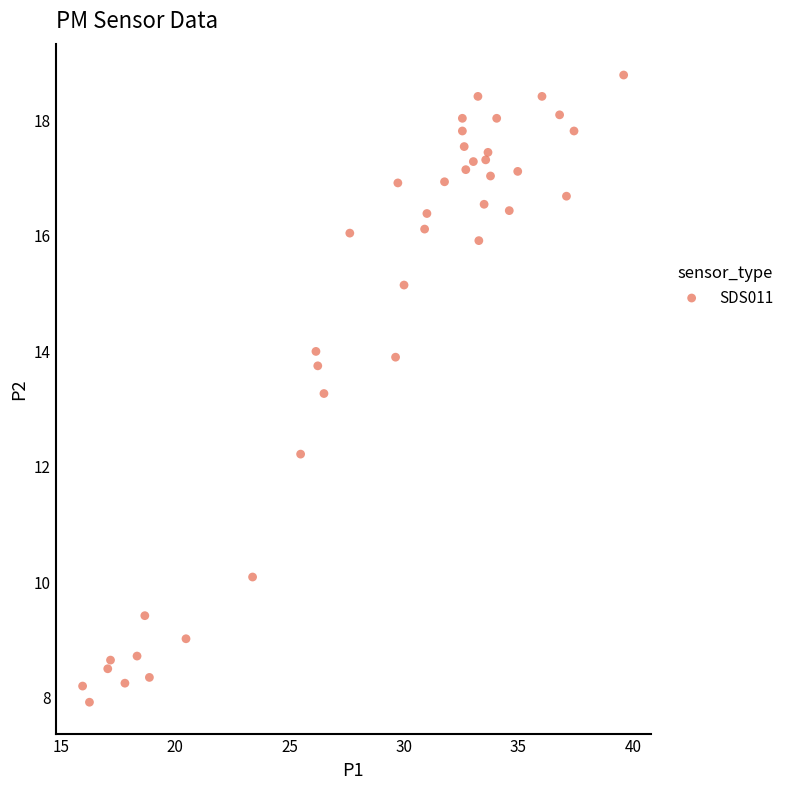

What is the range of Y values (max minus min)?

10.9